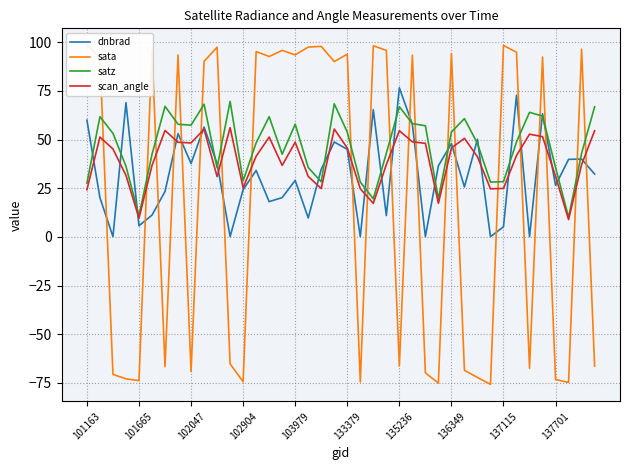

Reading right to left, what are all the values shown in this chart?

dnbrad: 32.2	40.0	39.8	26.4	63.2	0.1	72.8	5.2	0.1	50.1	25.6	47.9	36.5	0.1	57.8	76.6	10.9	65.3	0.1	45.0	48.7	34.7	9.7	29.0	20.2	18.1	34.1	24.3	0.1	37.6	56.4	37.7	53.0	23.3	11.2	5.7	68.9	0.1	20.1	60.0
sata: -66.4	96.3	-74.8	-73.3	92.4	-67.5	94.8	98.3	-75.8	-72.2	-68.6	94.2	-75.1	-69.9	93.3	-66.4	95.8	98.1	-74.6	93.8	90.1	97.8	97.5	93.5	95.8	92.6	95.2	-74.4	-65.3	97.4	90.1	-69.2	93.4	-66.7	95.9	-73.9	-72.9	-70.6	92.3	98.4
satz: 66.8	42.9	10.0	35.7	62.0	64.0	48.8	28.4	28.1	48.0	60.8	53.8	19.5	57.1	58.2	66.9	42.9	19.5	28.2	53.8	68.3	28.3	35.6	57.9	42.4	61.7	48.3	28.8	69.6	35.5	68.1	57.4	57.8	67.1	42.4	10.8	36.3	53.2	61.7	27.6
scan_angle: 54.5	37.1	8.8	31.1	51.5	52.7	41.8	24.9	24.7	41.1	50.6	45.6	17.2	48.0	48.8	54.5	37.1	17.2	24.7	45.6	55.4	24.8	31.0	48.6	36.7	51.3	41.4	25.2	56.1	31.0	55.3	48.2	48.6	54.7	36.7	9.6	31.6	45.2	51.3	24.2